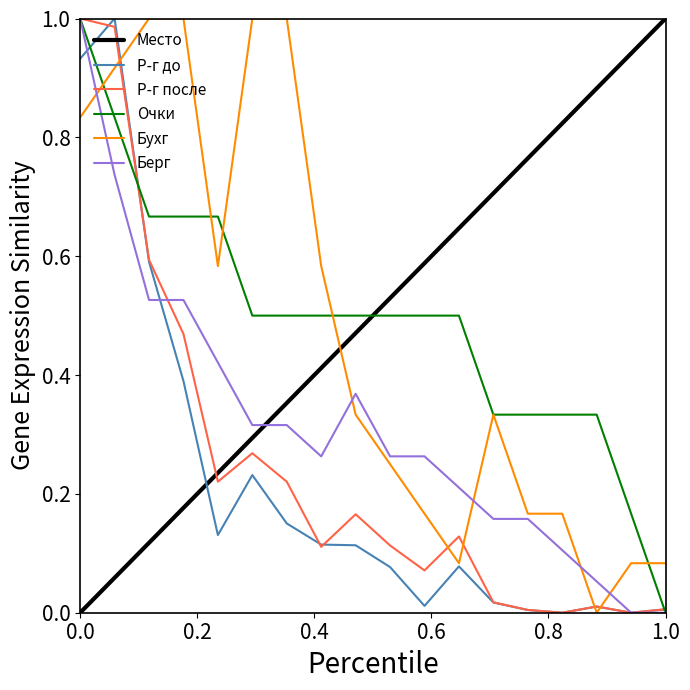

Which series ends up on top after the final intersection of Р-г до and Место?

Место